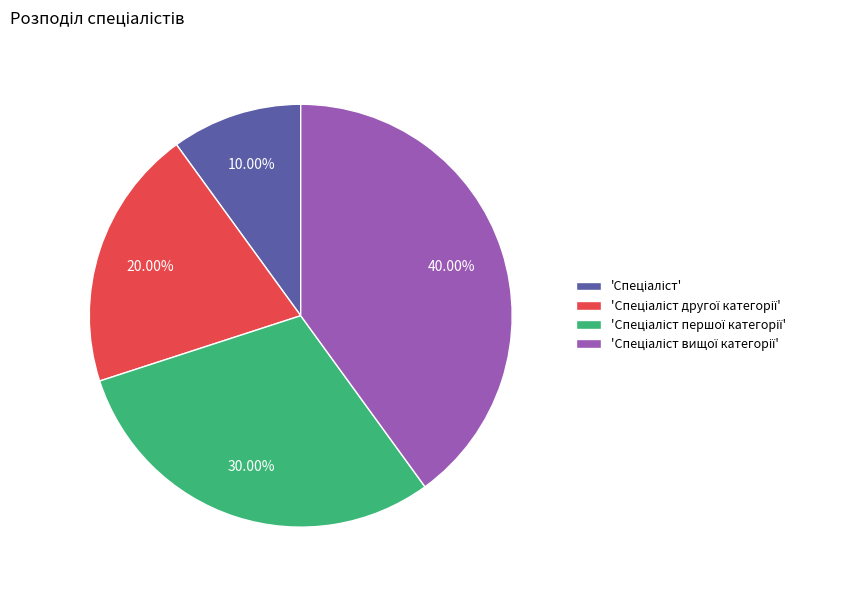

Is there any slice that represents more than half of the pie?

No